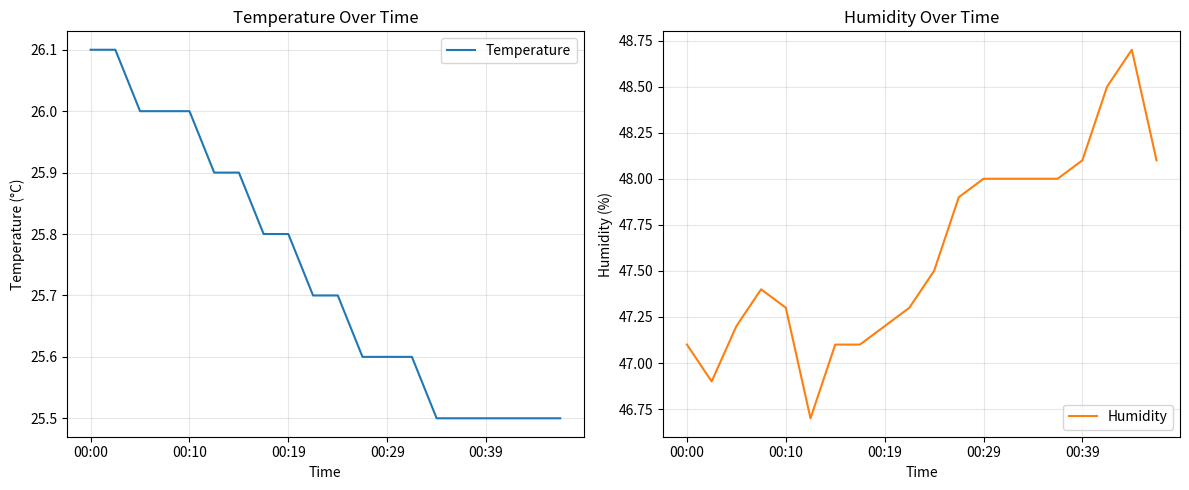

True or false: Humidity and Temperature cross at least once.

False